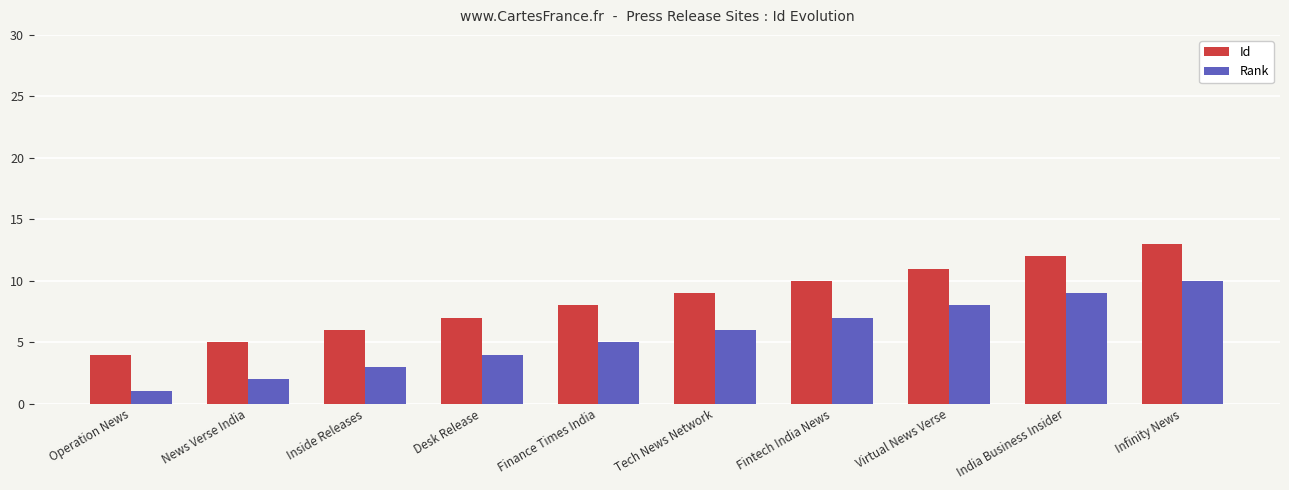

What is the maximum value for Id?

13